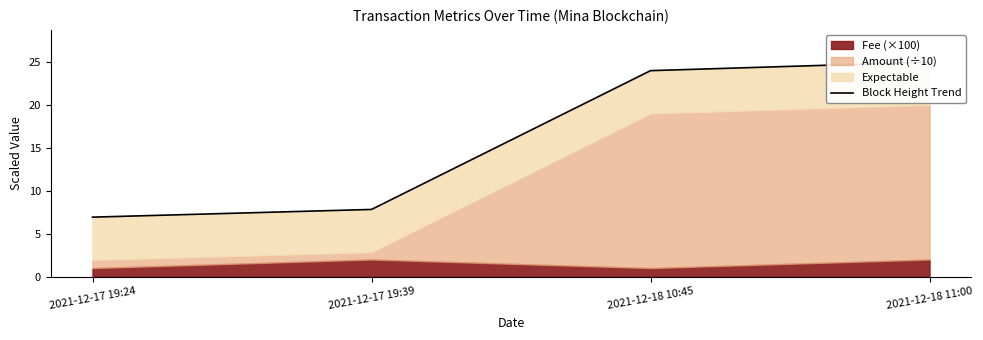

Does the chart have visible grid lines?

No